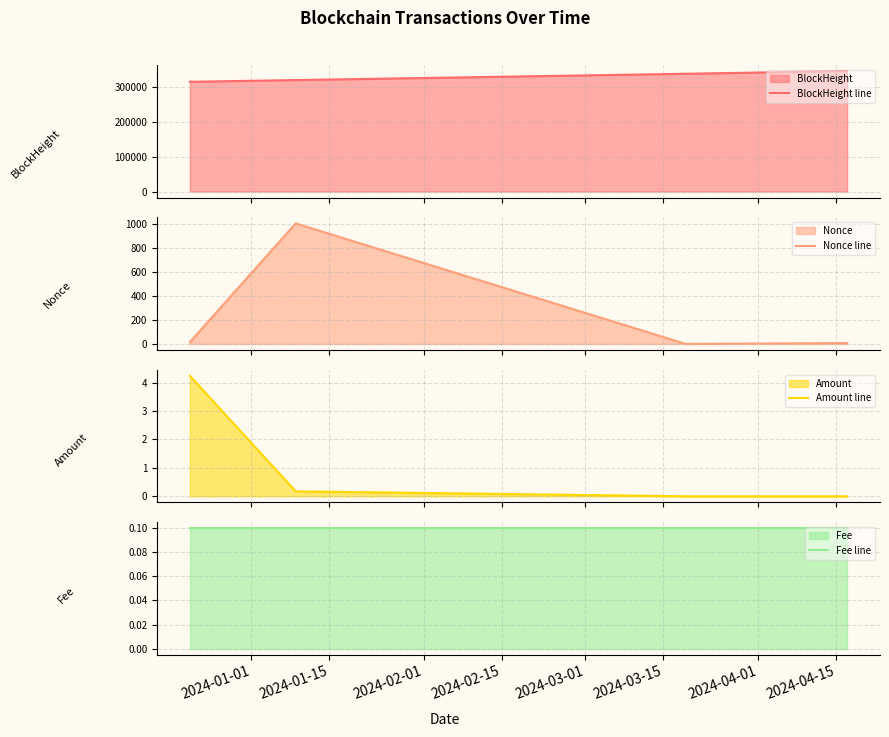

Reading left to right, extract all data points from this chart.

BlockHeight line: 315572.0	320525.0	338669.0	346526.0
Nonce line: 15.0	1005.0	0.0	7.0
Amount line: 4.2	0.2	0.0	0.0
Fee line: 0.1	0.1	0.1	0.1